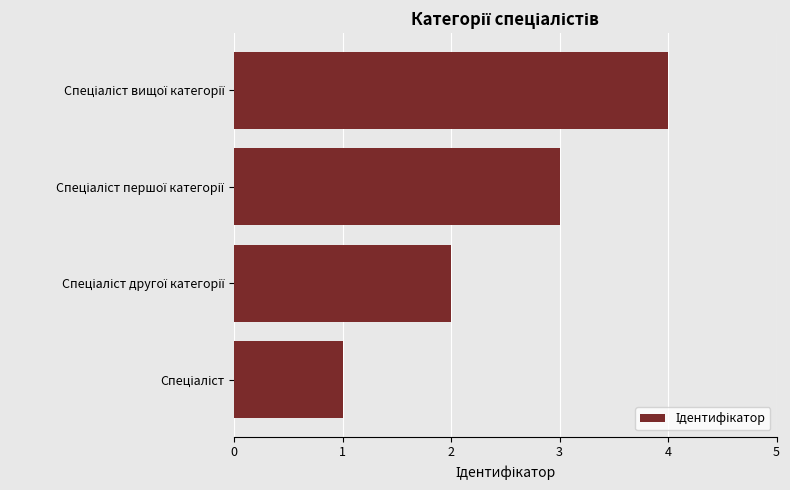

How many distinct data groups are displayed?

1